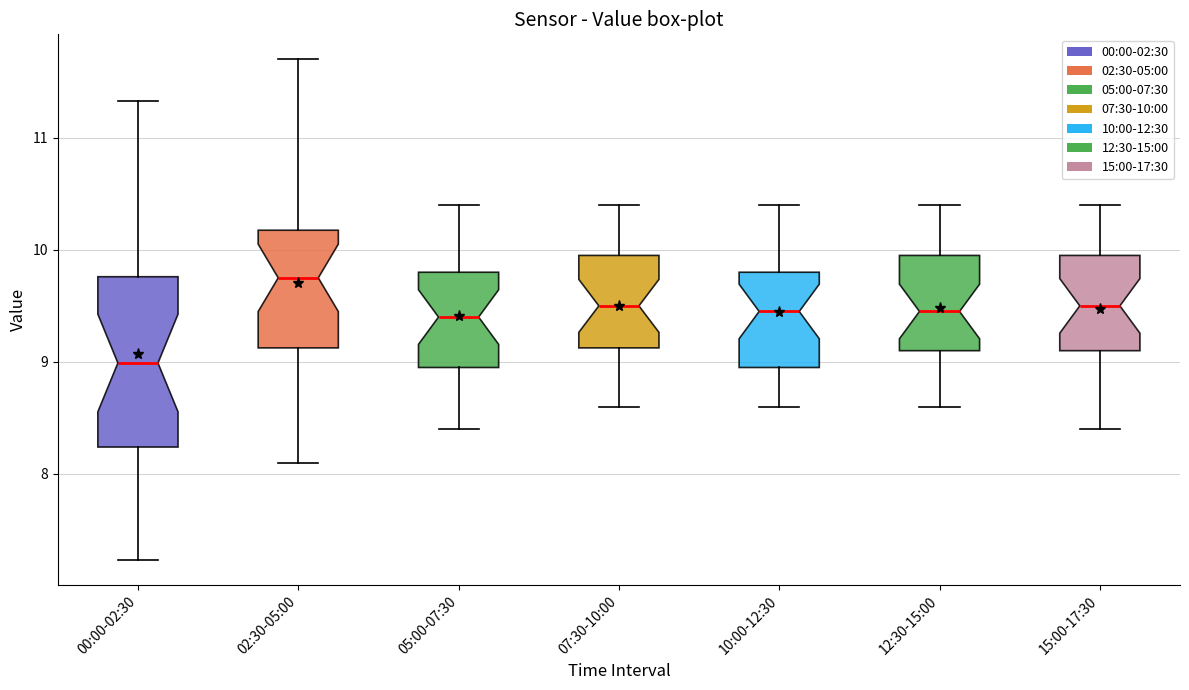

Where does the upper whisker of the box for 12:30-15:00 end on the y-axis? The values are not printed on the chart, so give them approximately, as read against the axis.

10.4